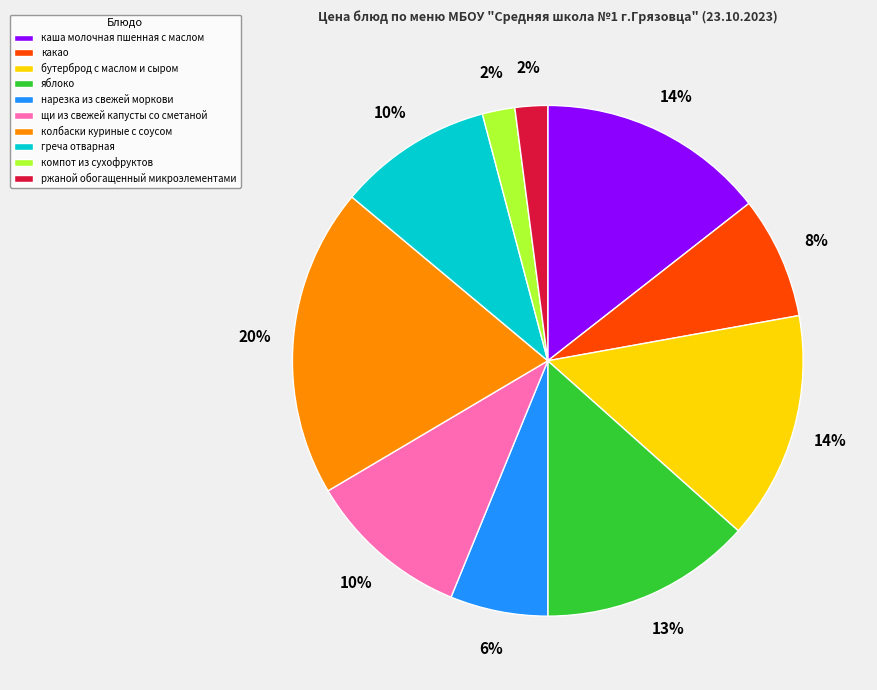

Does каша молочная пшенная с маслом represent more than half of the total?

No